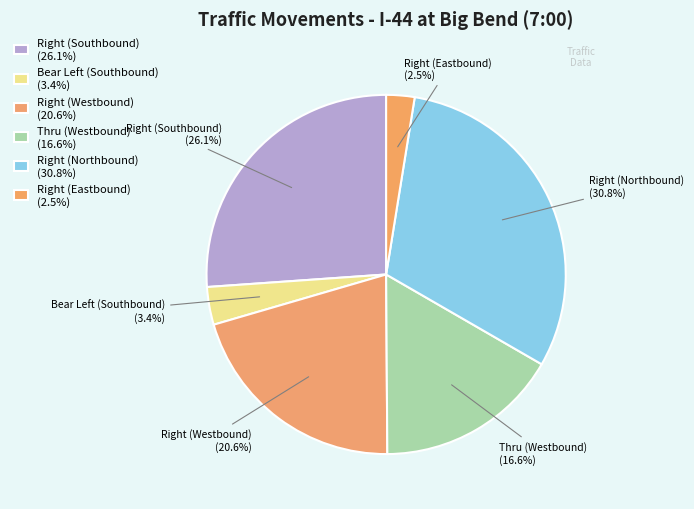

Which slice is the largest?

Right (Northbound)